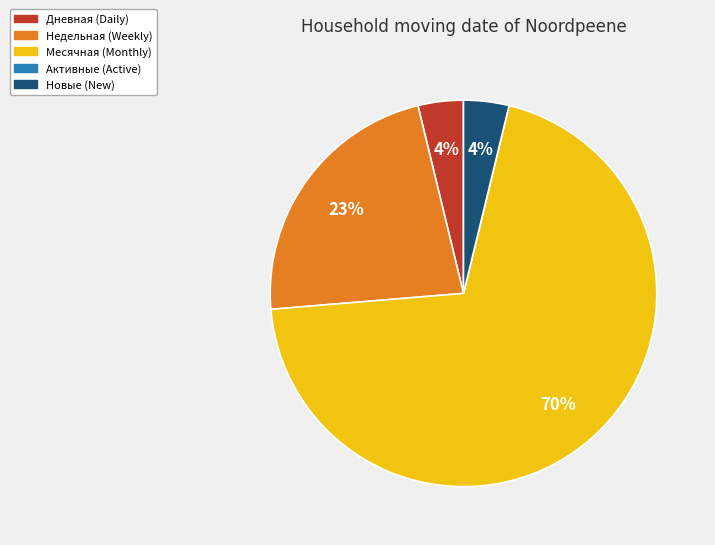

To the nearest percent, what is the difference between the Недельная and Дневная slice percentages?

19%